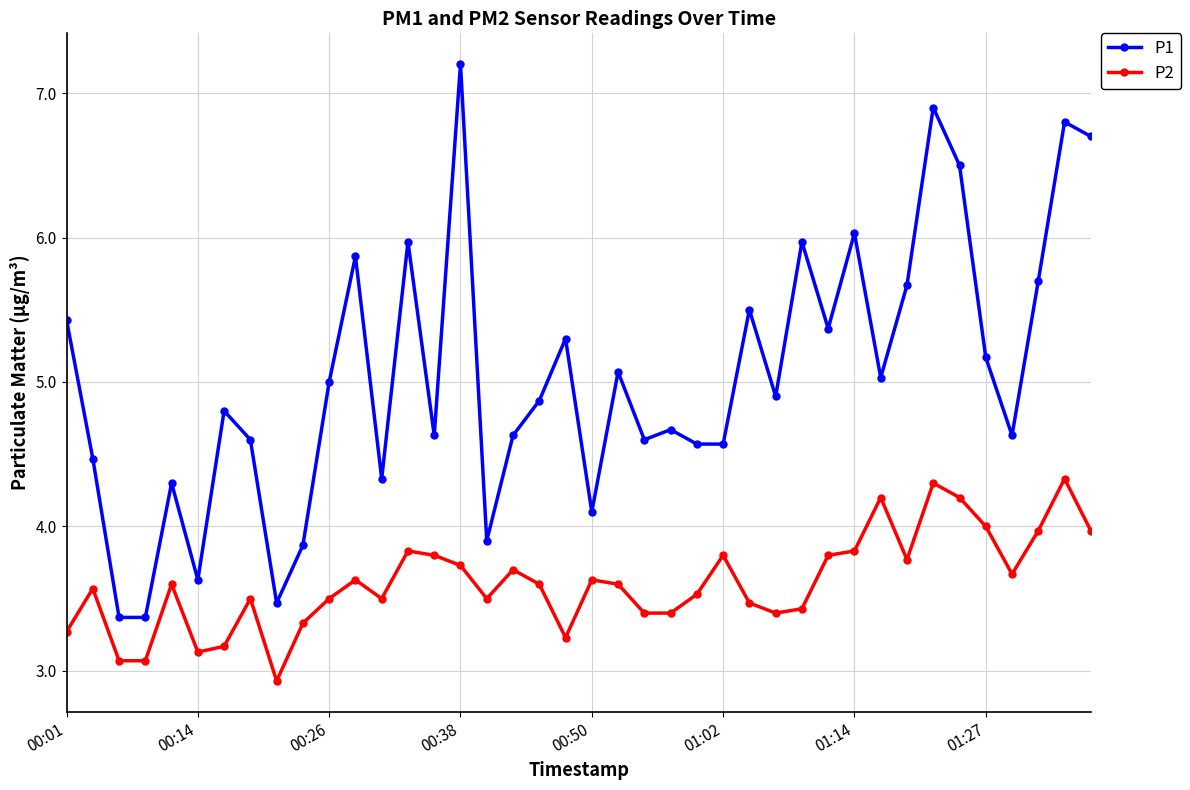

Rank the series by their average value, from lowest to highest.

P2, P1